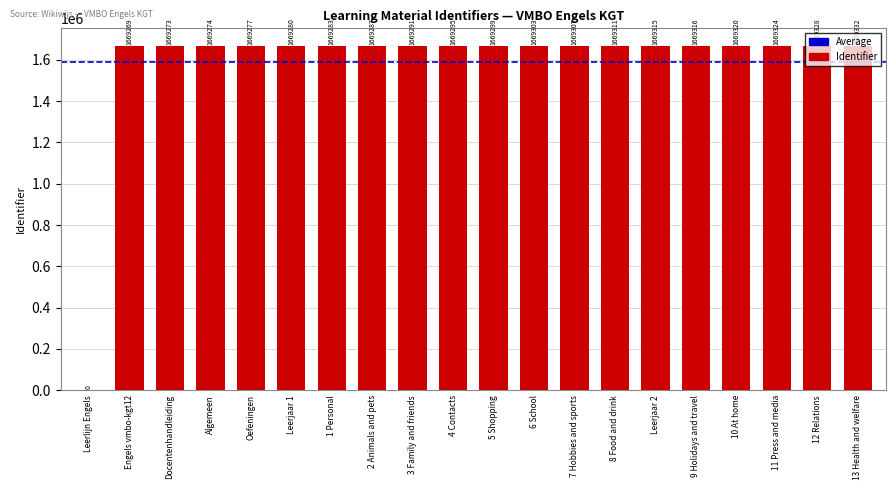

The chart shows a value of 942107 at 1 Personal. True or false?

False